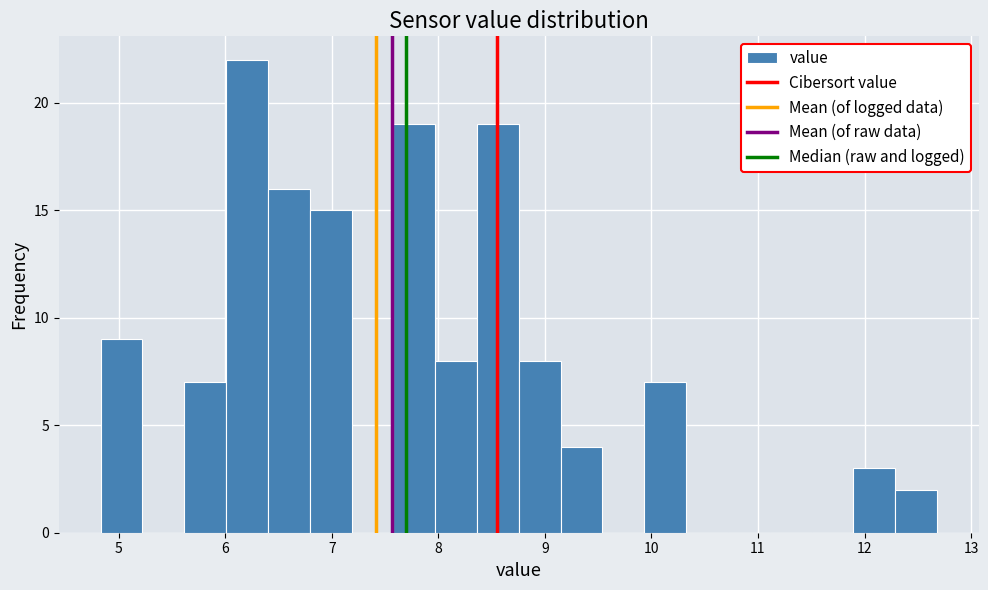

Read against the x-axis, roughly where is the centre of the tallest bar?

6.2